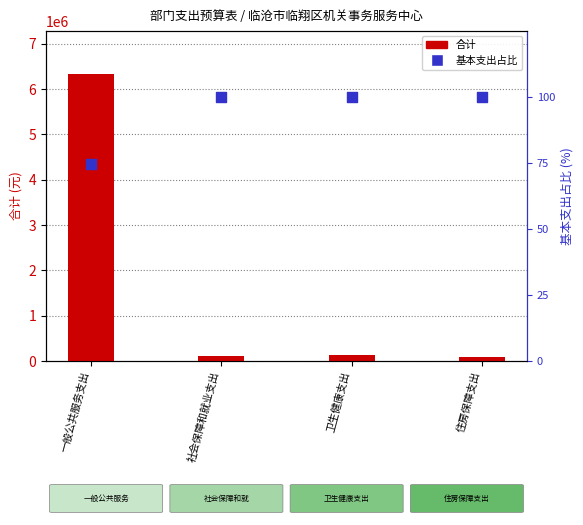

Is the value of 基本支出占比 at 社会保障和就业支出 greater than the value of 合计 at 社会保障和就业支出?

No